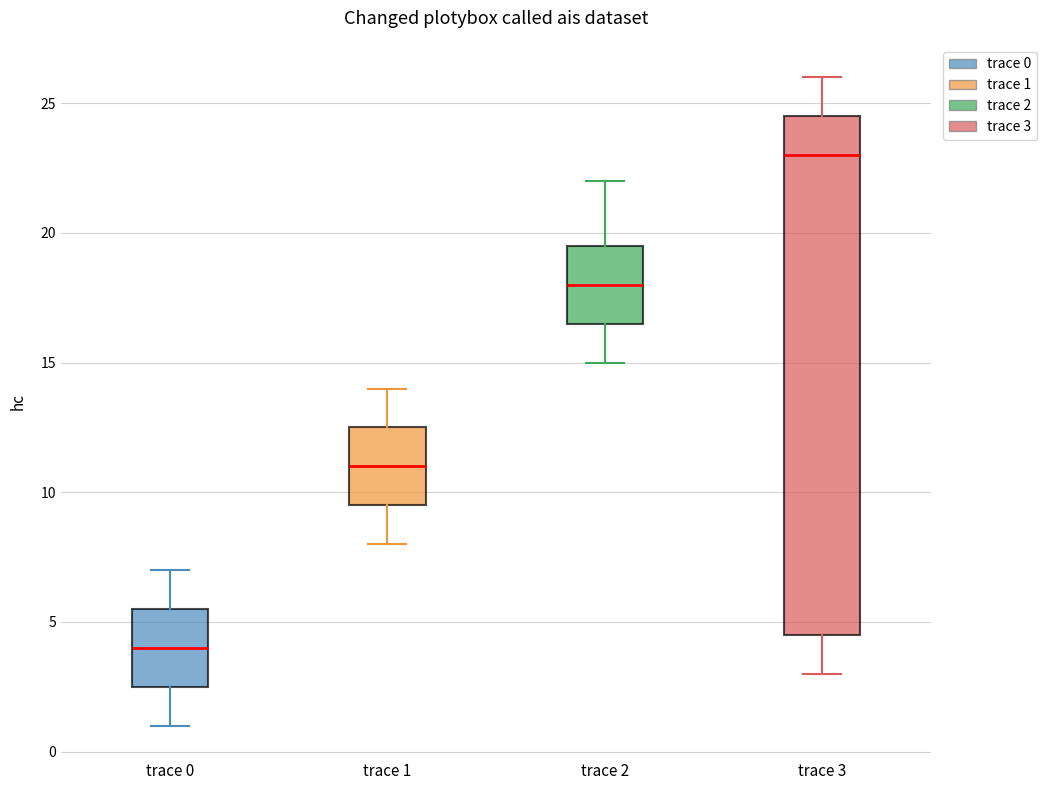

Which box has the highest median line?

trace 3